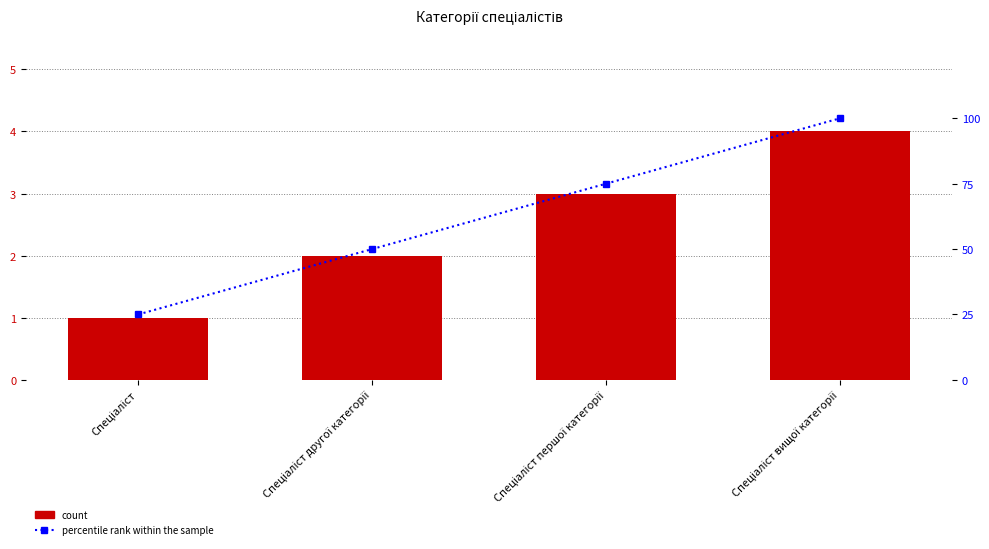

Between Спеціаліст першої категорії and Спеціаліст вищої категорії, which series saw the biggest shift?

percentile rank within the sample